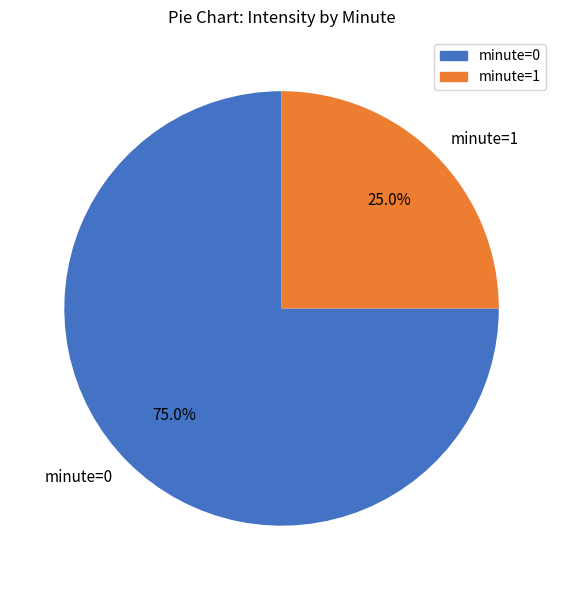

Rank the categories by value from highest to lowest.

minute=0, minute=1